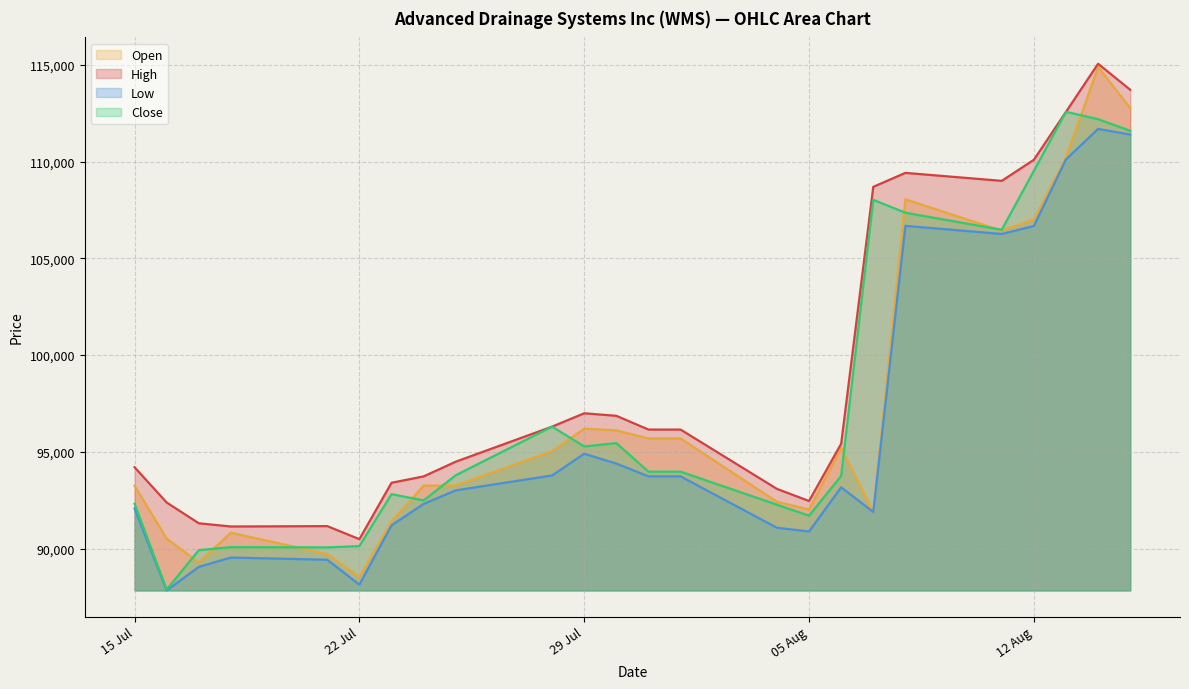

How many values in the Open series exceed 95026?

11